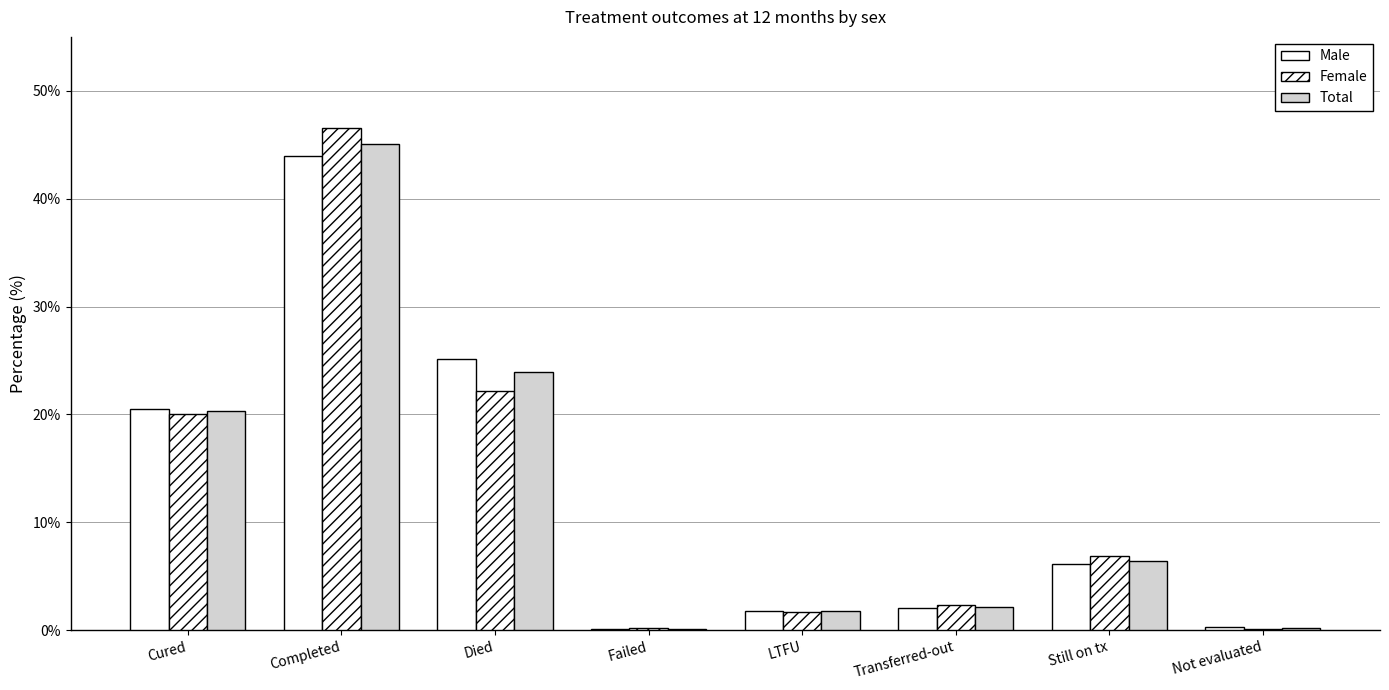

How many groups of bars are there?

8